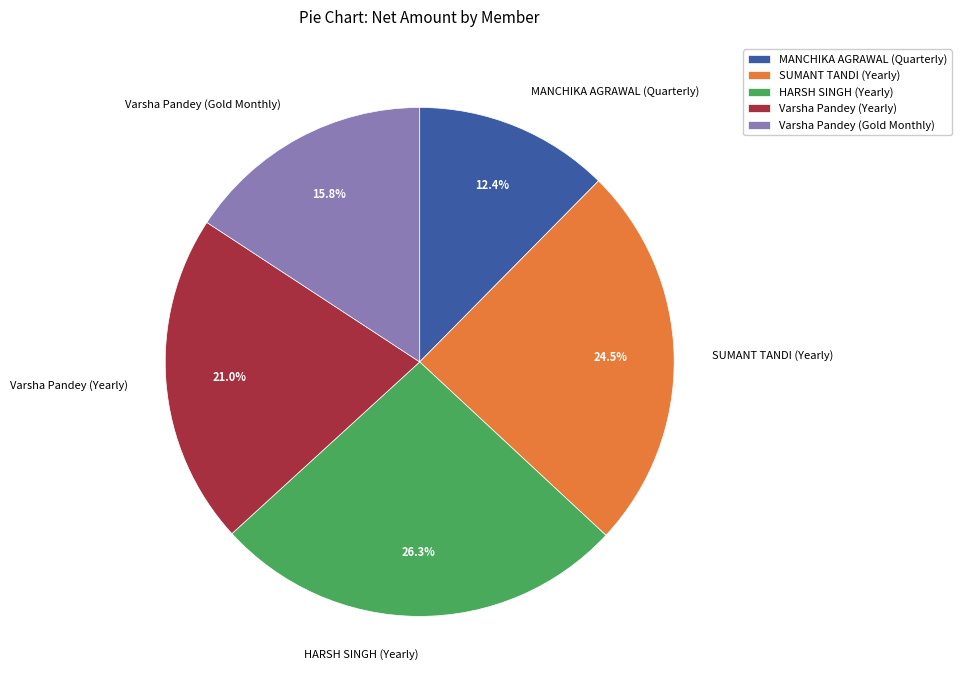

To the nearest percent, what is the difference between the largest and smallest slice percentages?

14%